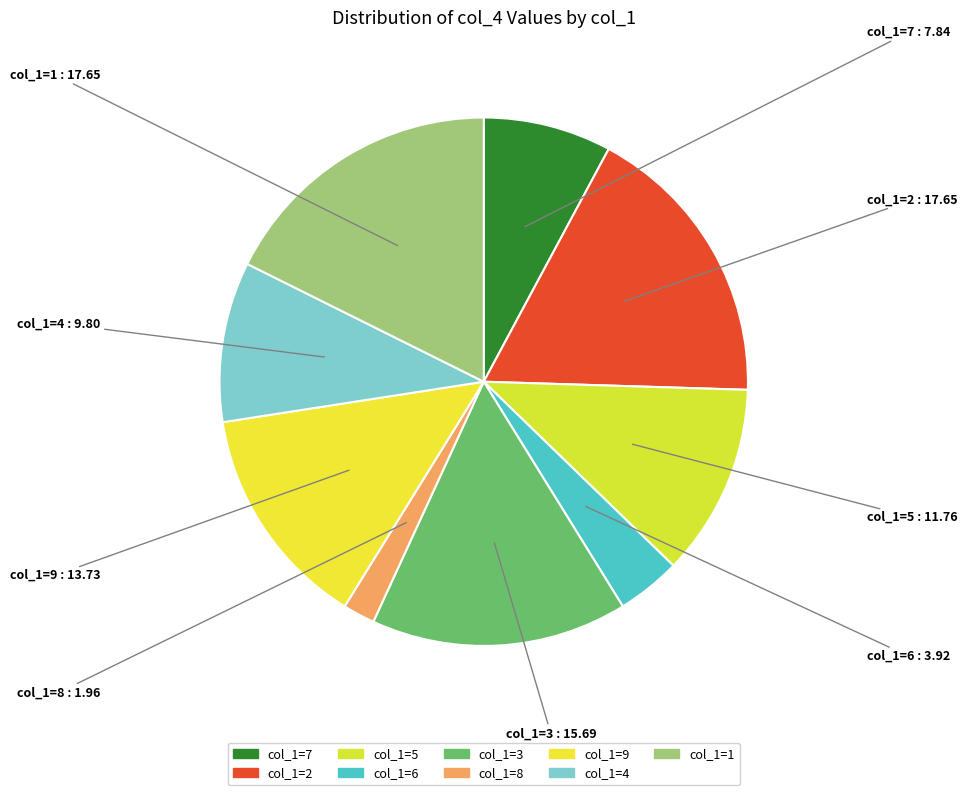

How many slices are in this pie chart?

9